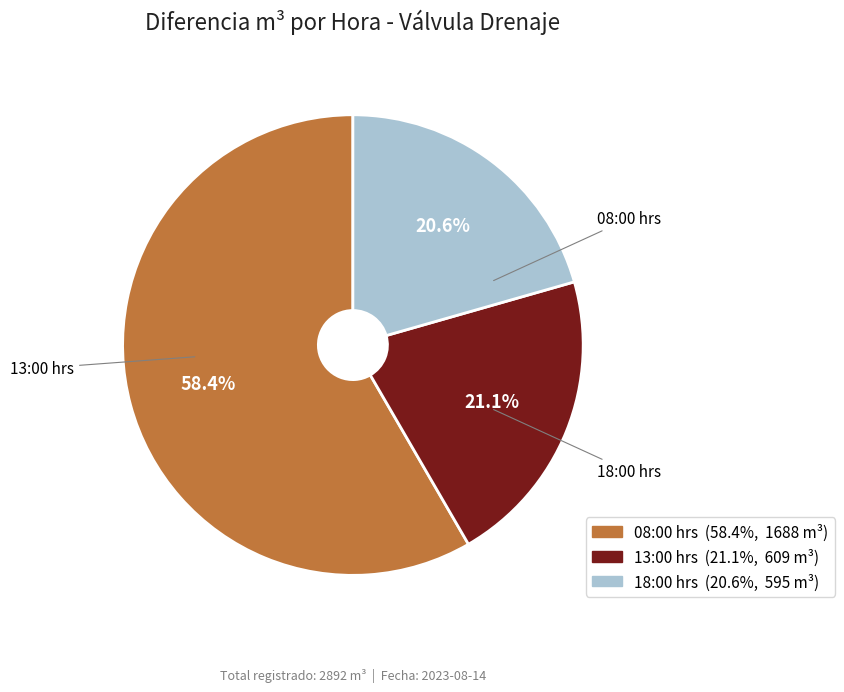

Is it true that 13:00 hrs is 21% of the pie?

True